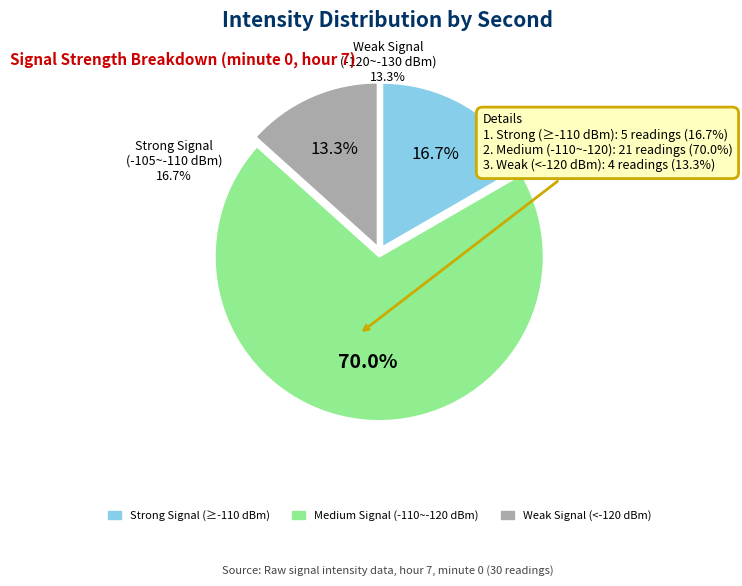

Which has a higher value, 10 or 34?

34